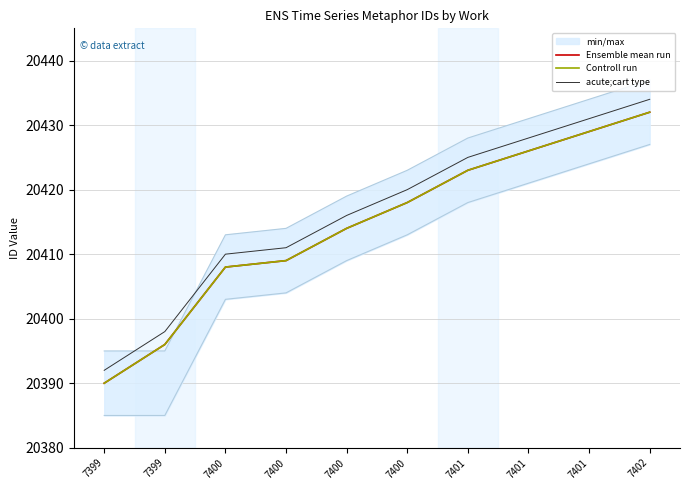

How many lines are shown in the chart?

3